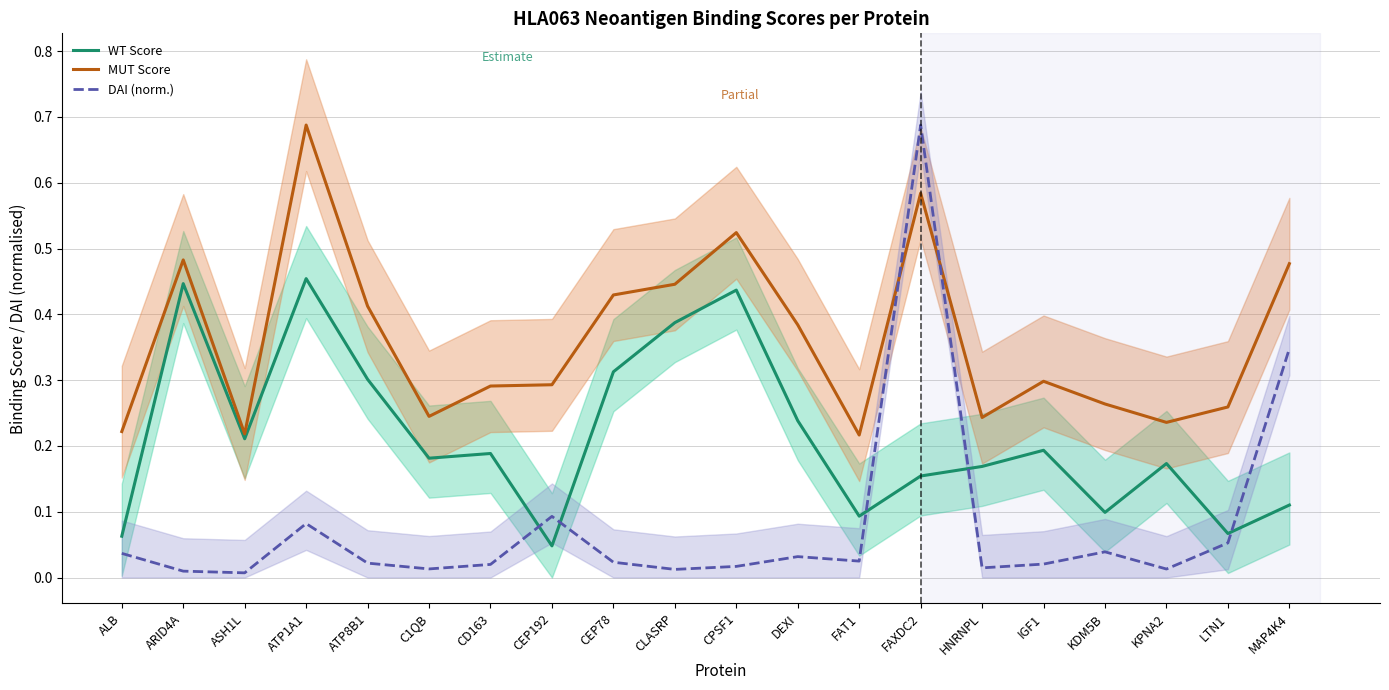

The value of DAI (norm.) at IGF1 is 0.0. True or false?

True